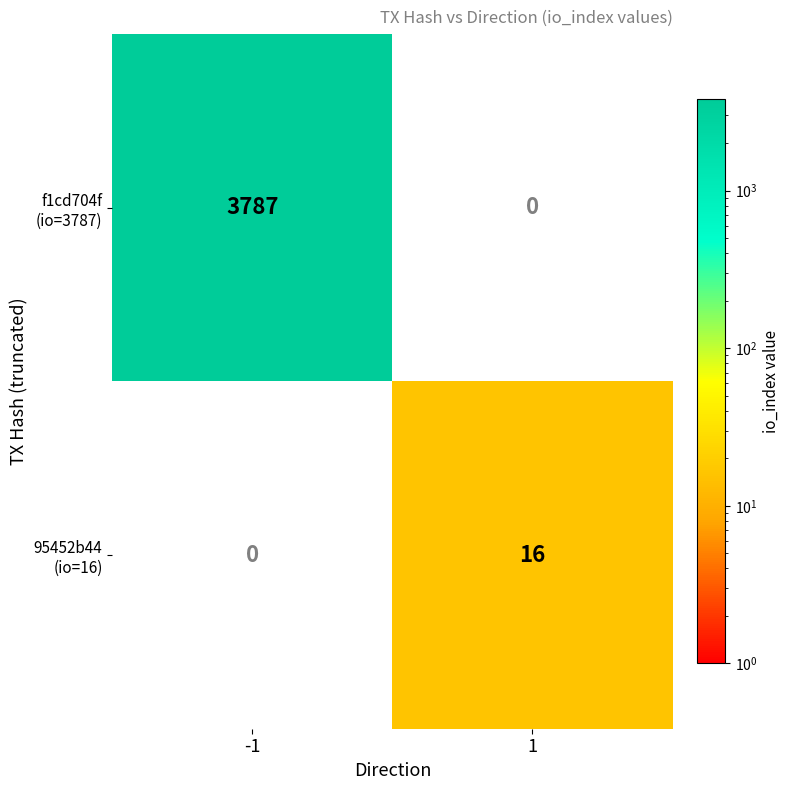

What is the spread (max minus min) of values at 1?

16